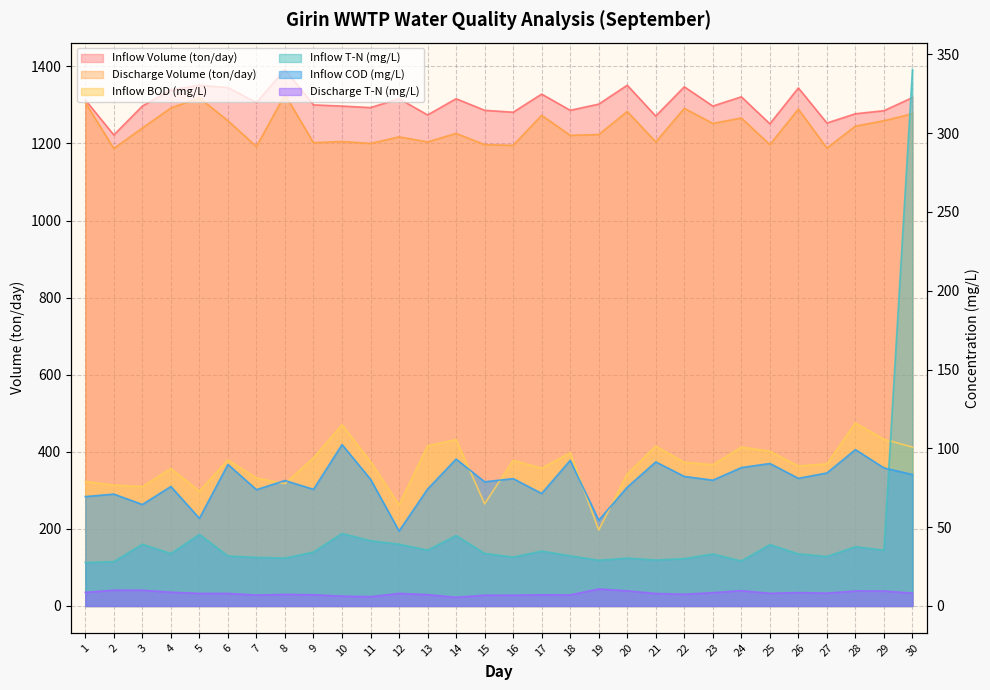

What is the difference between the highest and lowest values at 14?

1310.5